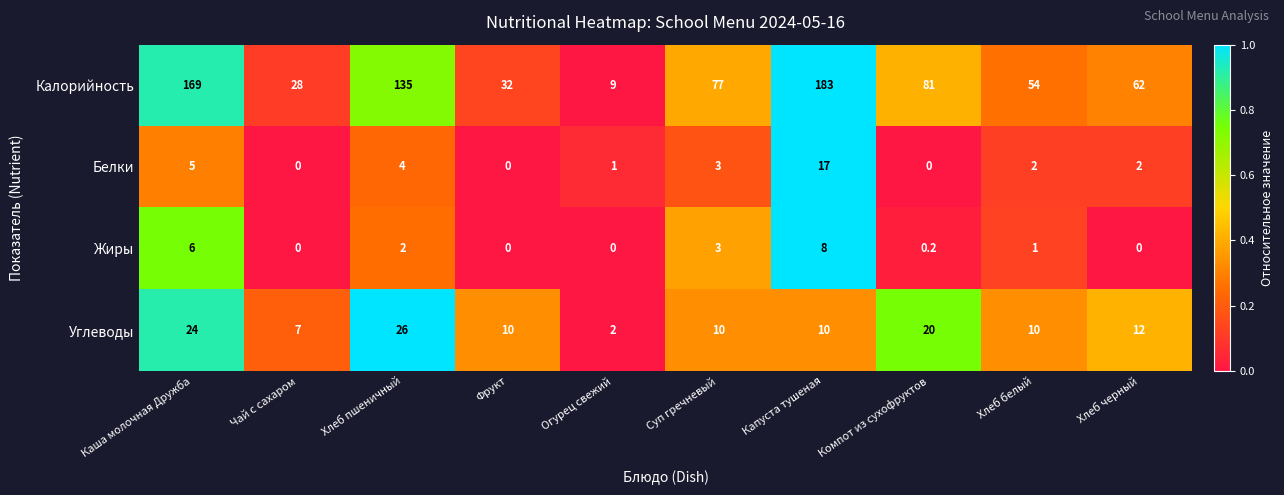

Rank the series at Хлеб белый from lowest to highest value.

Жиры, Белки, Углеводы, Калорийность